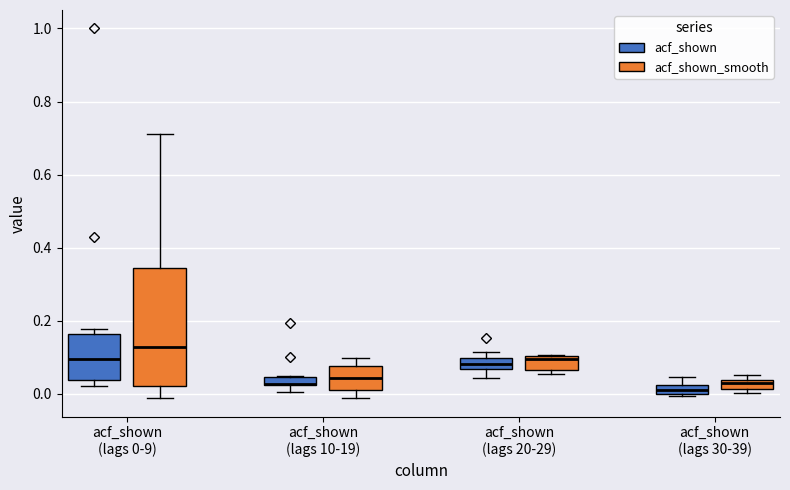

Where is the upper edge of the box for acf_shown (lags 20-29) (acf_shown_smooth) on the y-axis? The values are not printed on the chart, so give them approximately, as read against the axis.

0.10